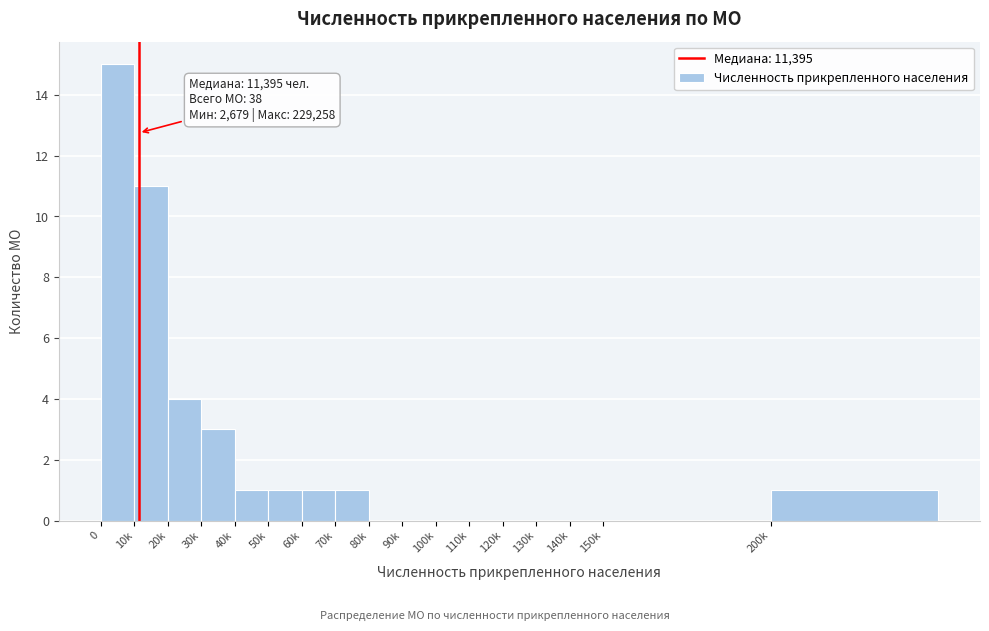

Reading left to right, transcribe all the data shown in this chart.

0=15	10k=11	20k=4	30k=3	40k=1	50k=1	60k=1	70k=1	80k=0	90k=0	100k=0	110k=0	120k=0	130k=0	140k=0	150k=0	200k=1